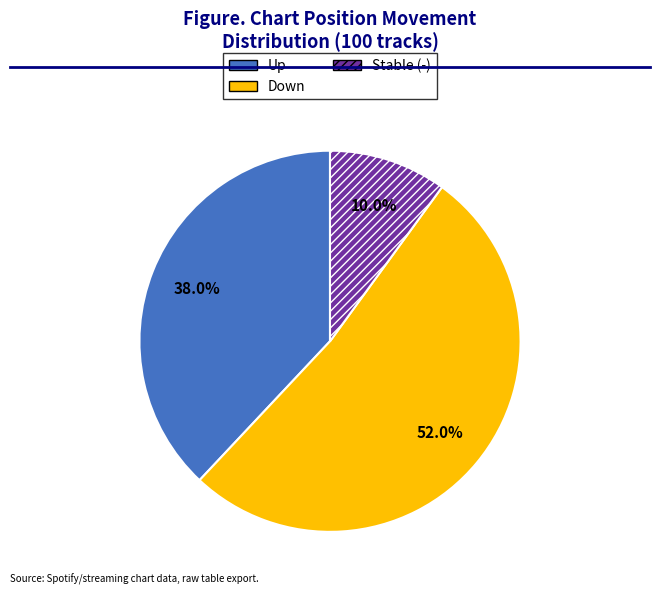

Does any single category account for the majority?

Yes